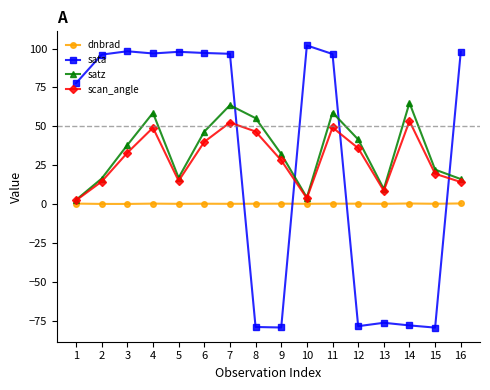

List the series in order of their peak value, lowest first.

dnbrad, scan_angle, satz, sata